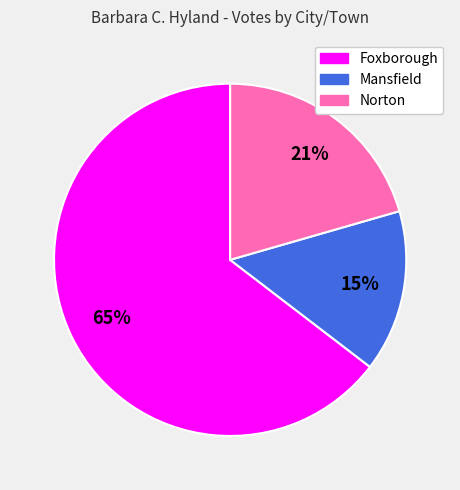

To the nearest percent, what is the average slice percentage?

33%